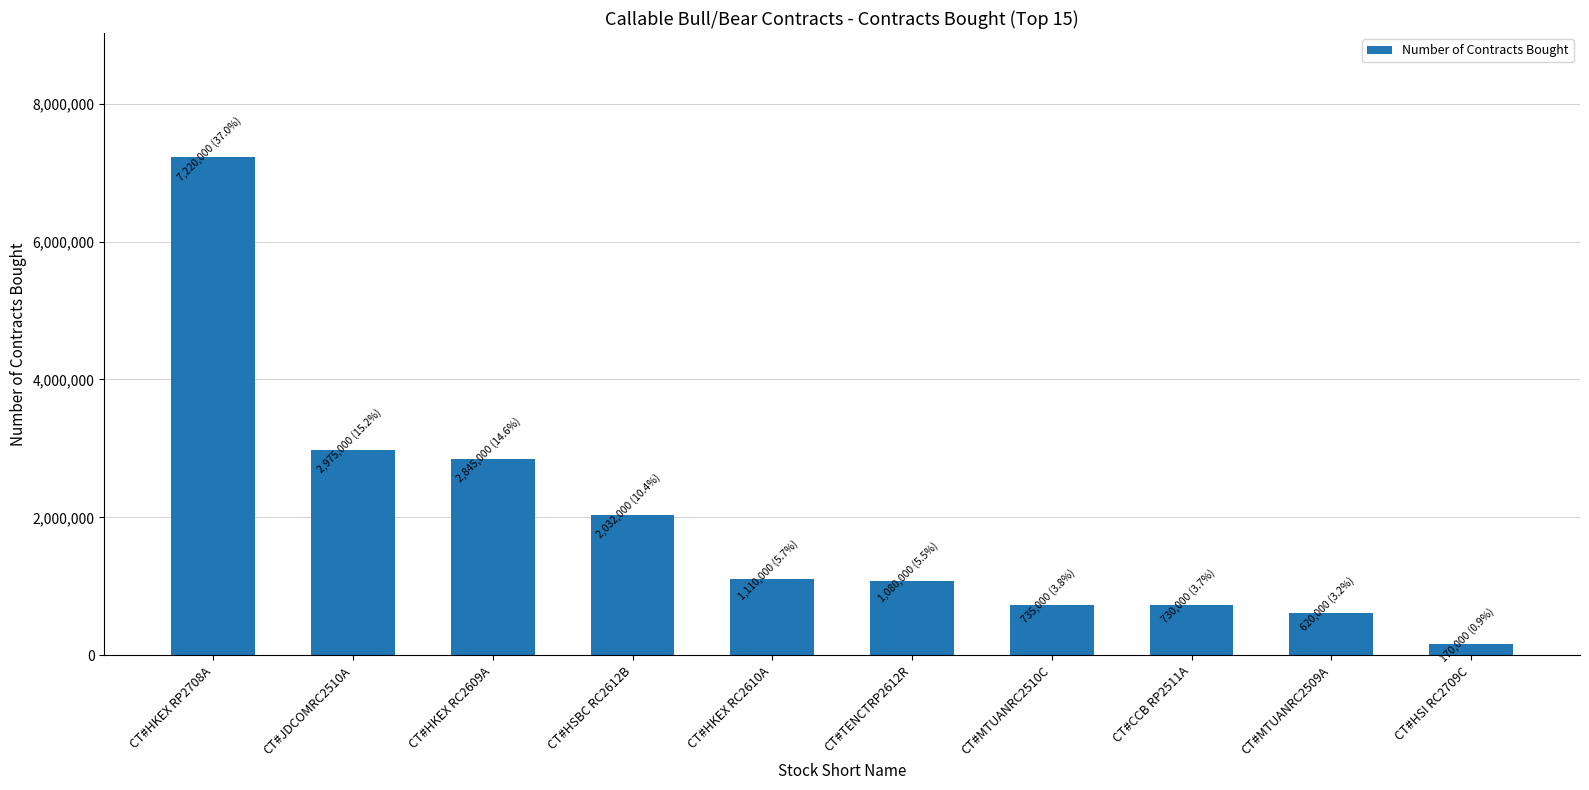

Read the value at CT#HSBC RC2612B.

2032000